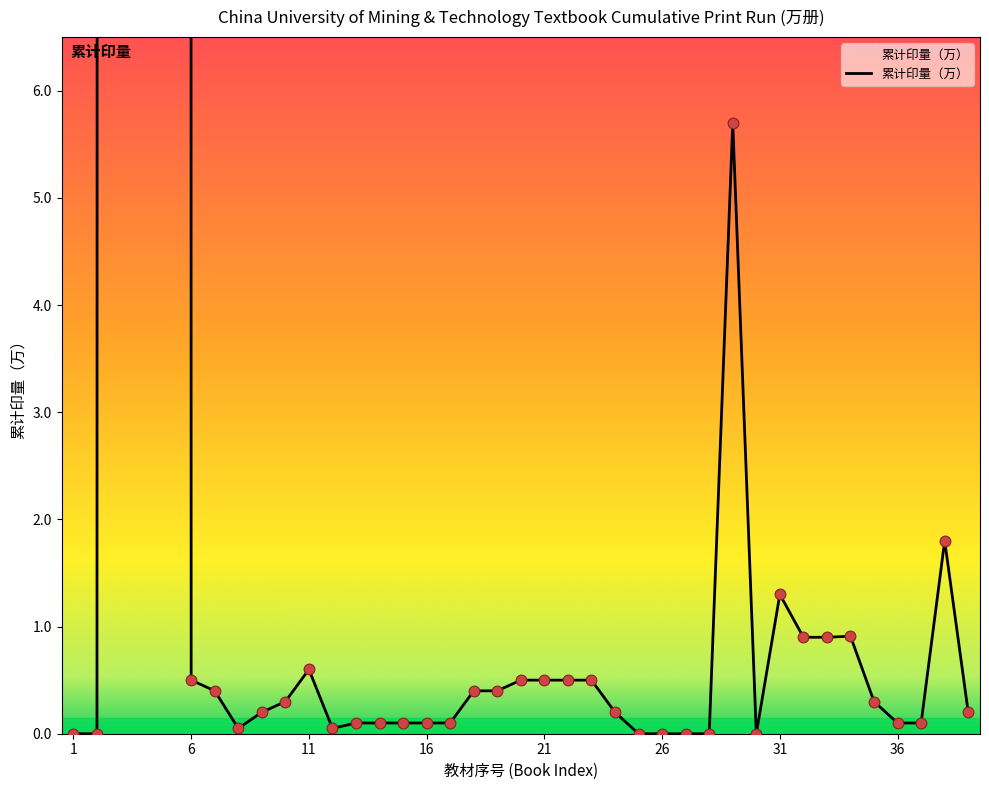

Which has a higher value, 31 or 36?

31